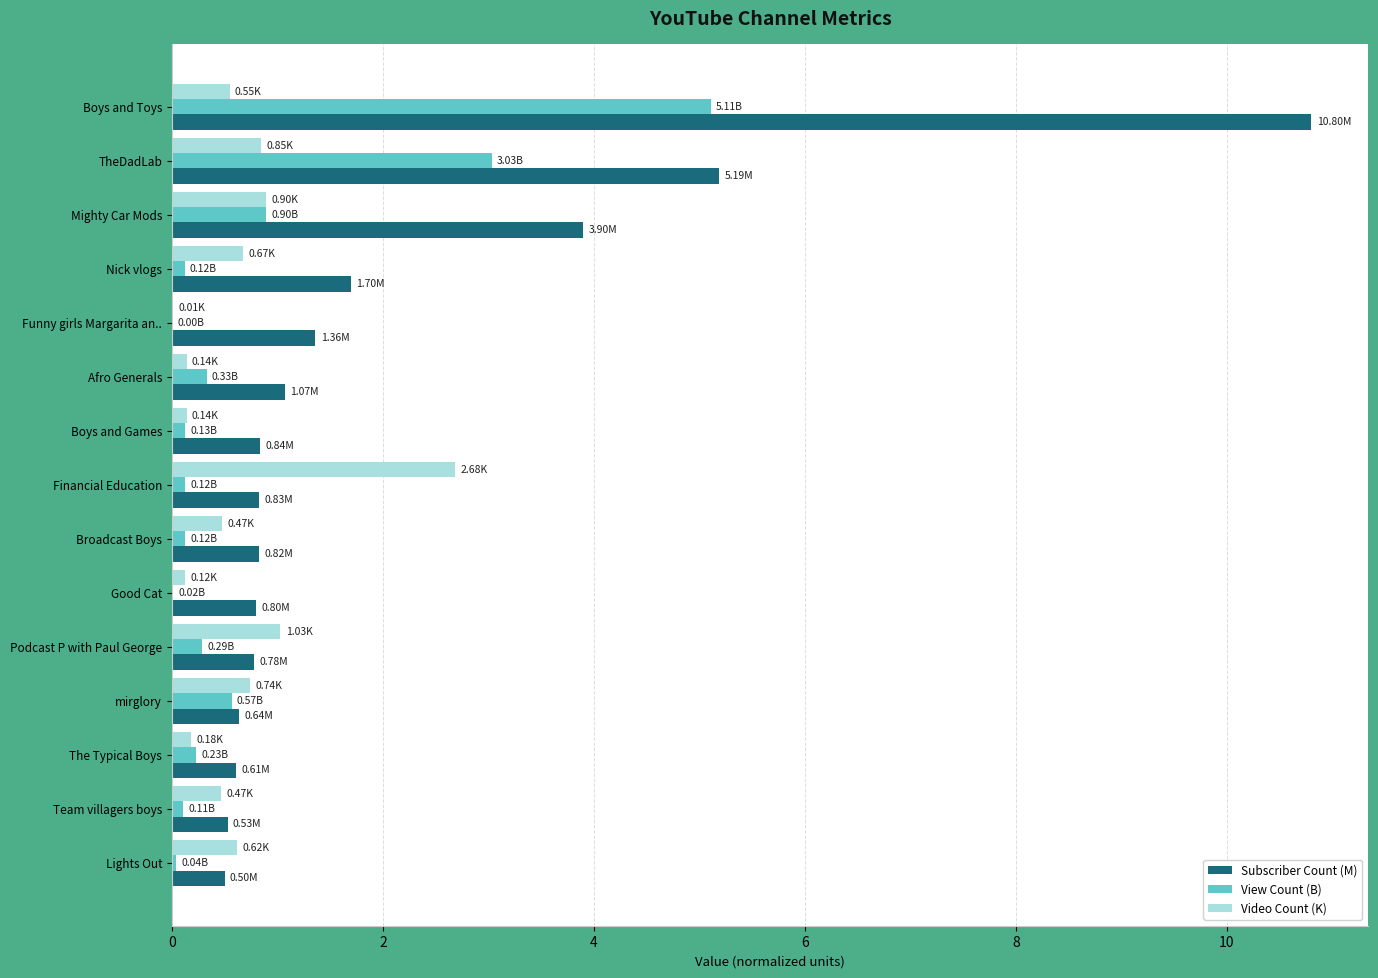

What is the sum of all Video Count (K) values?

9.6